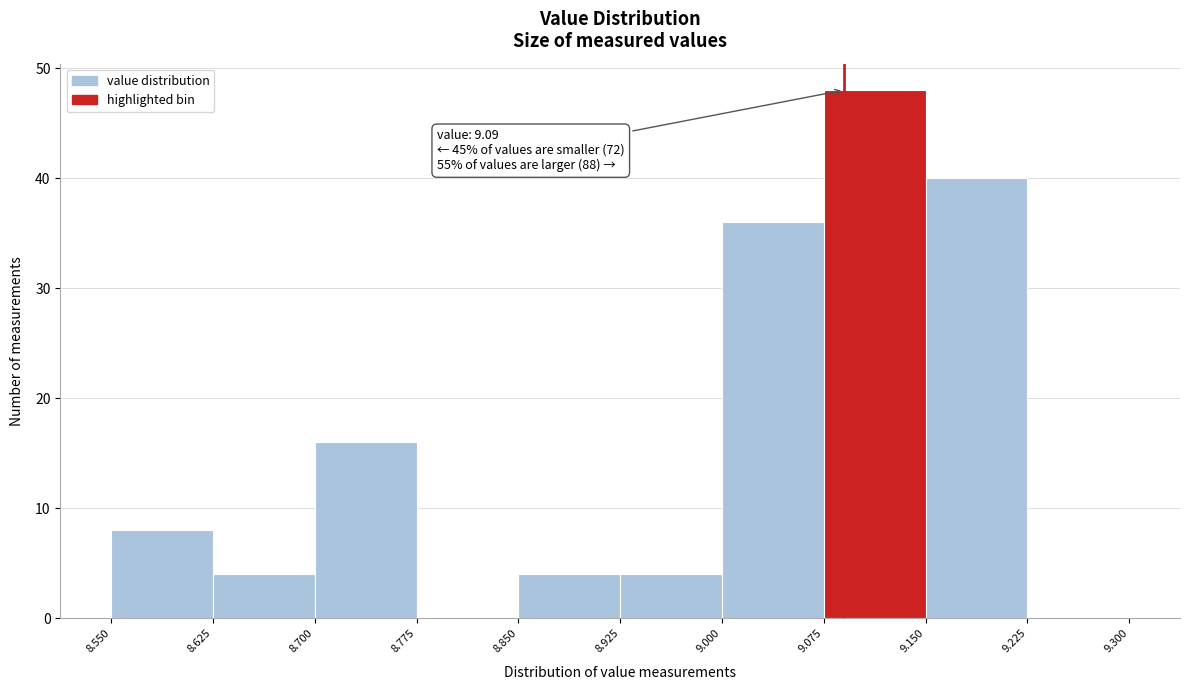

Over which range of the x-axis is the bar tallest?

9.075 to 9.150